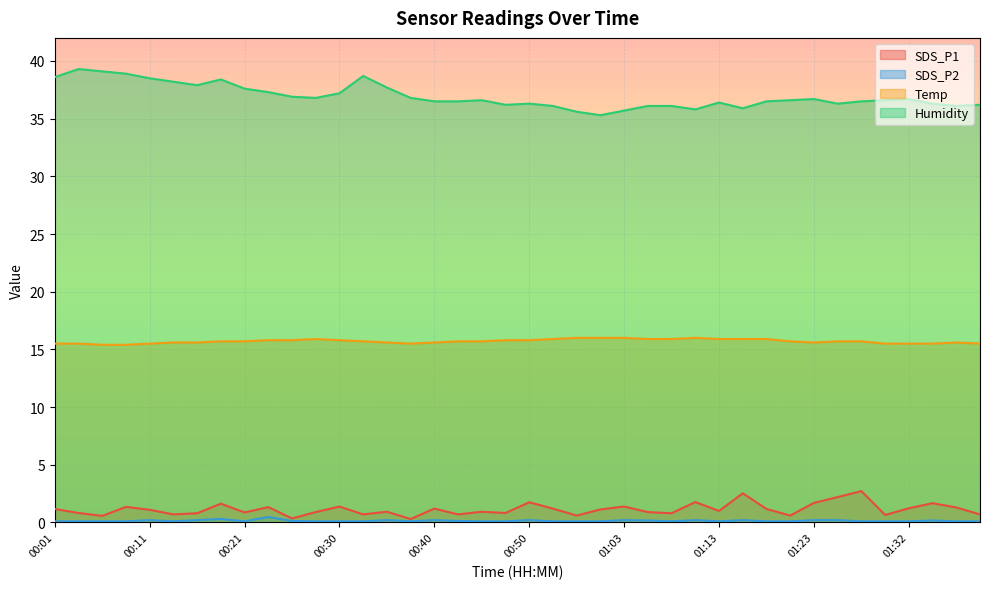

In SDS_P1, how many points are higher than both neighbors (excluding endpoints)?

13